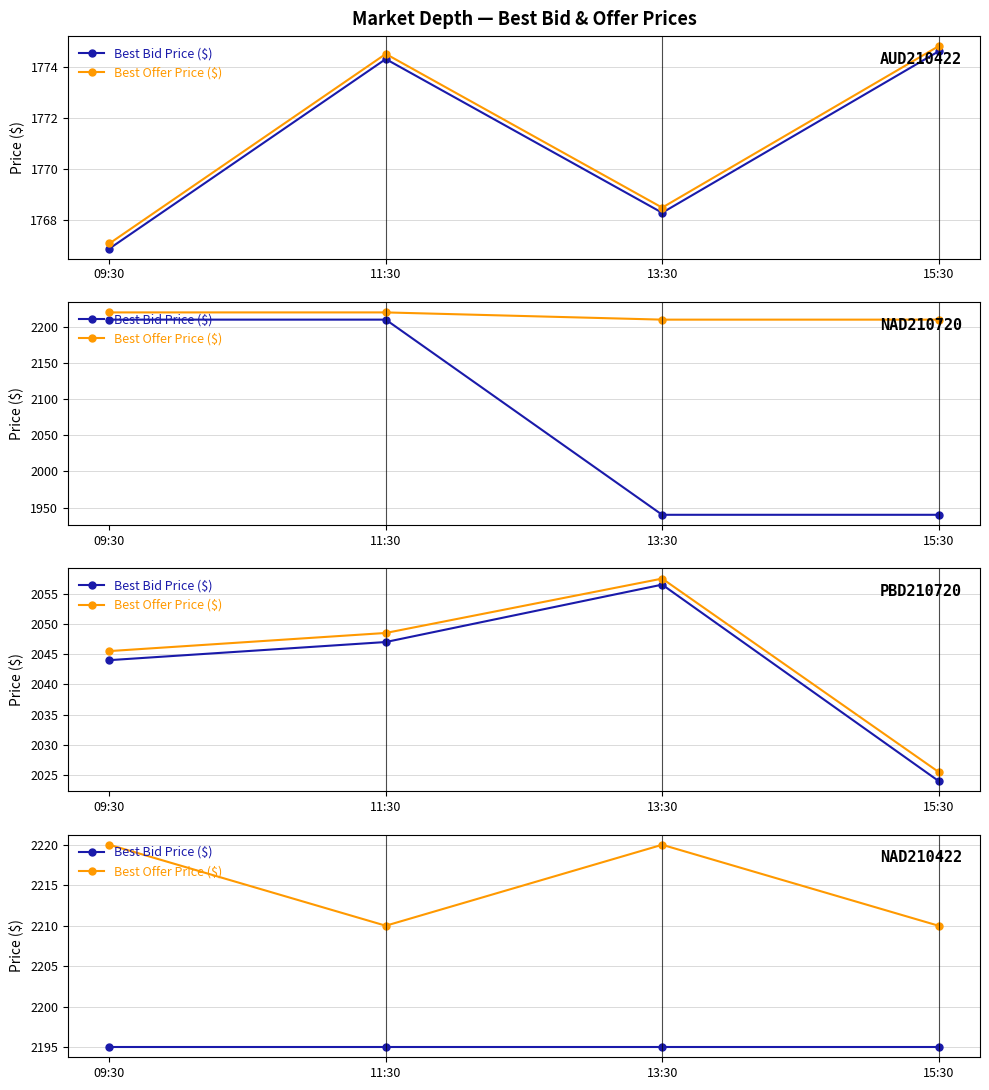

Which series has the largest range (max minus min)?

Best Offer Price ($)